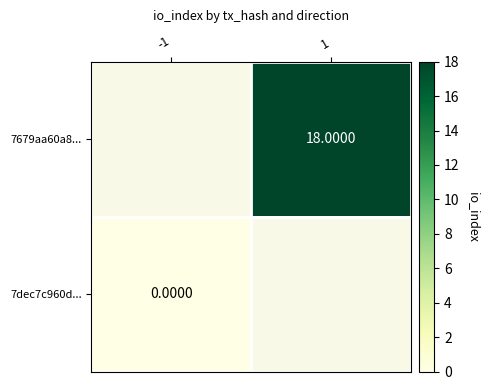

At which category does the chart reach its minimum across all series?

-1